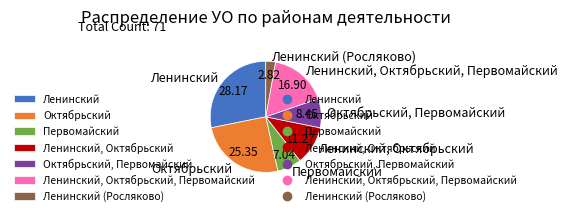

Which has a higher value, Первомайский or Ленинский (Росляково)?

Первомайский